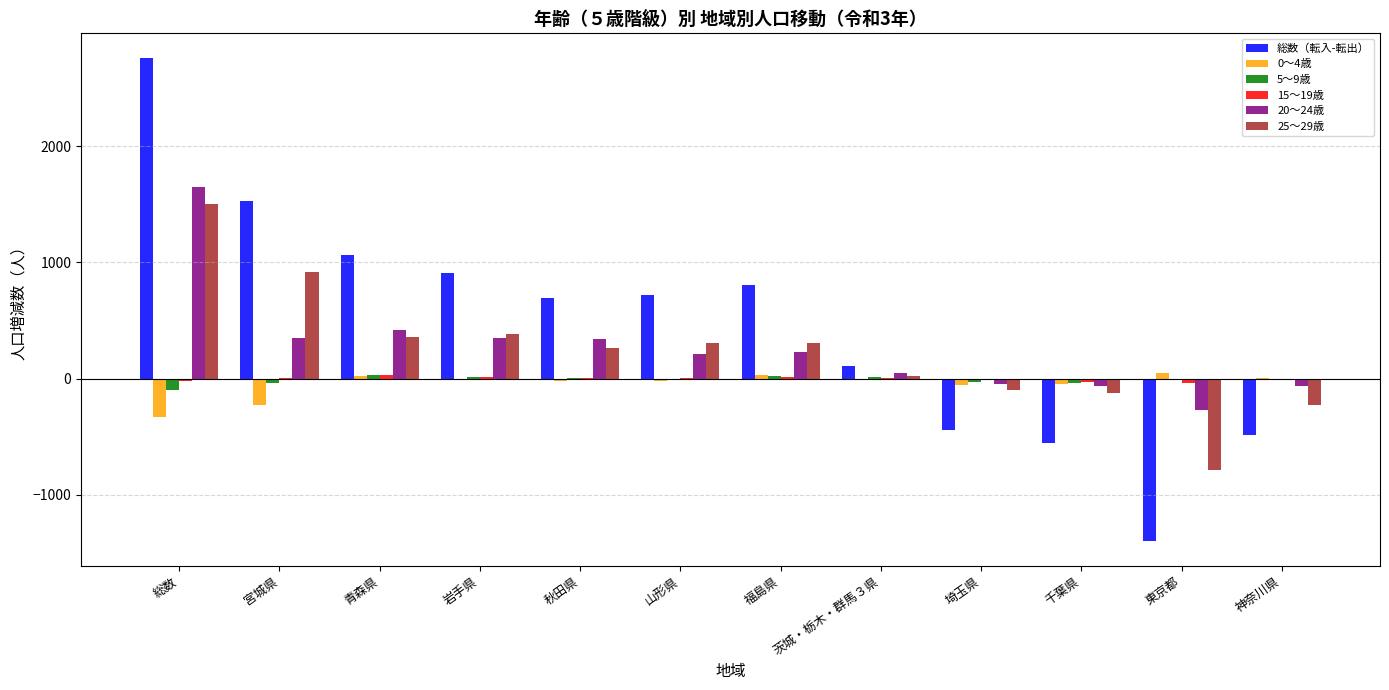

Which series has the largest total across all categories?

総数（転入-転出）